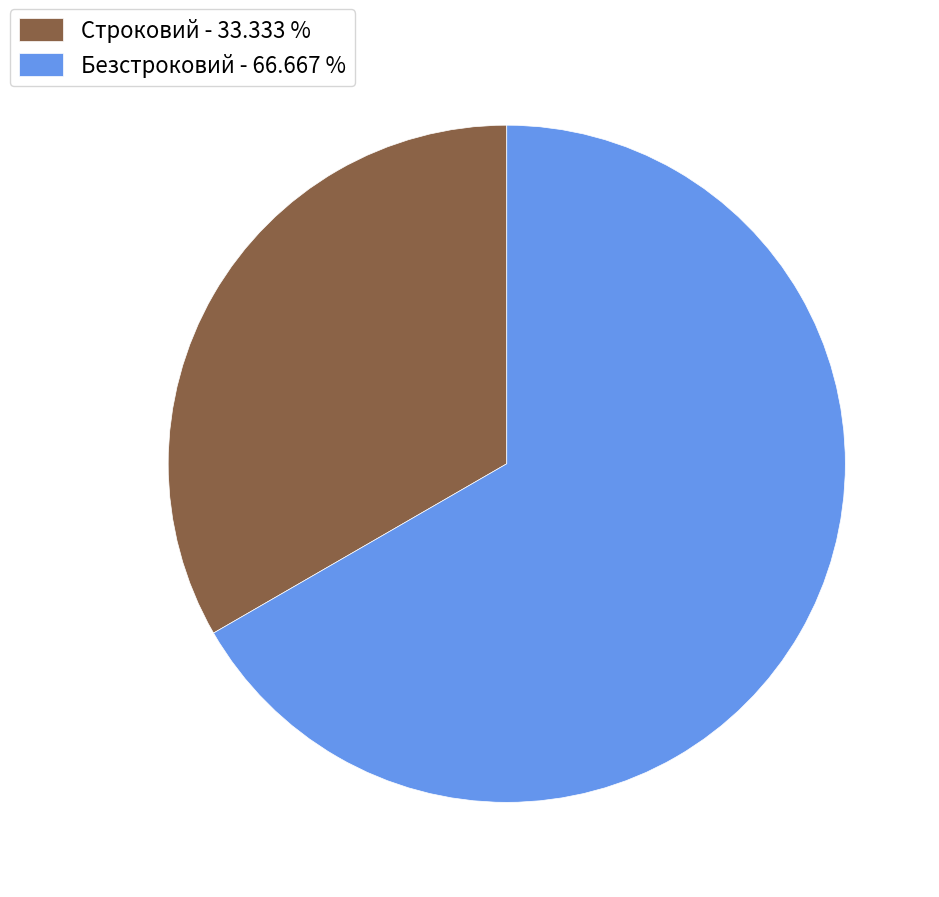

Do Строковий and Безстроковий together represent more than half of the pie?

Yes